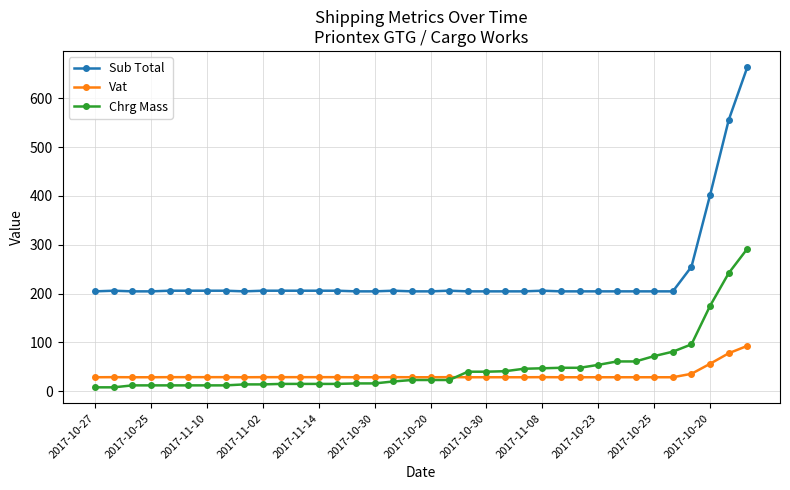

Is this an area chart (filled region under the line)?

No